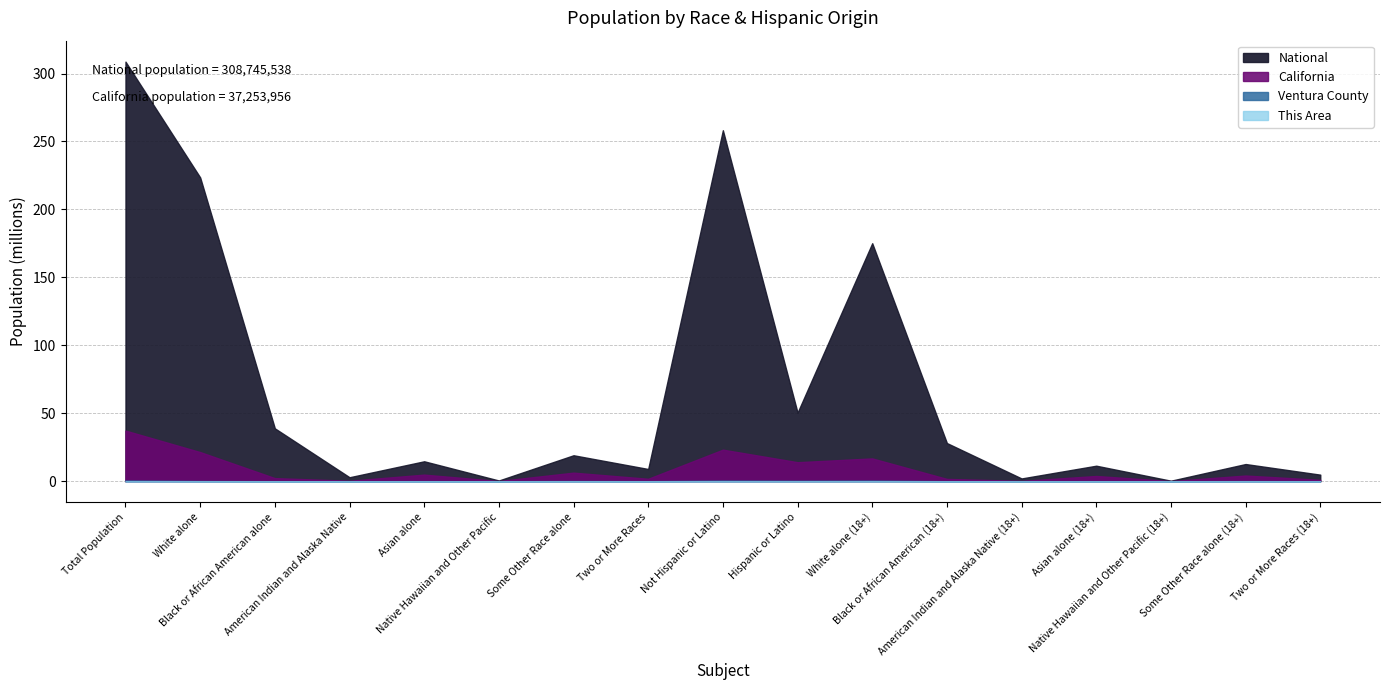

True or false: National and California cross at least once.

False